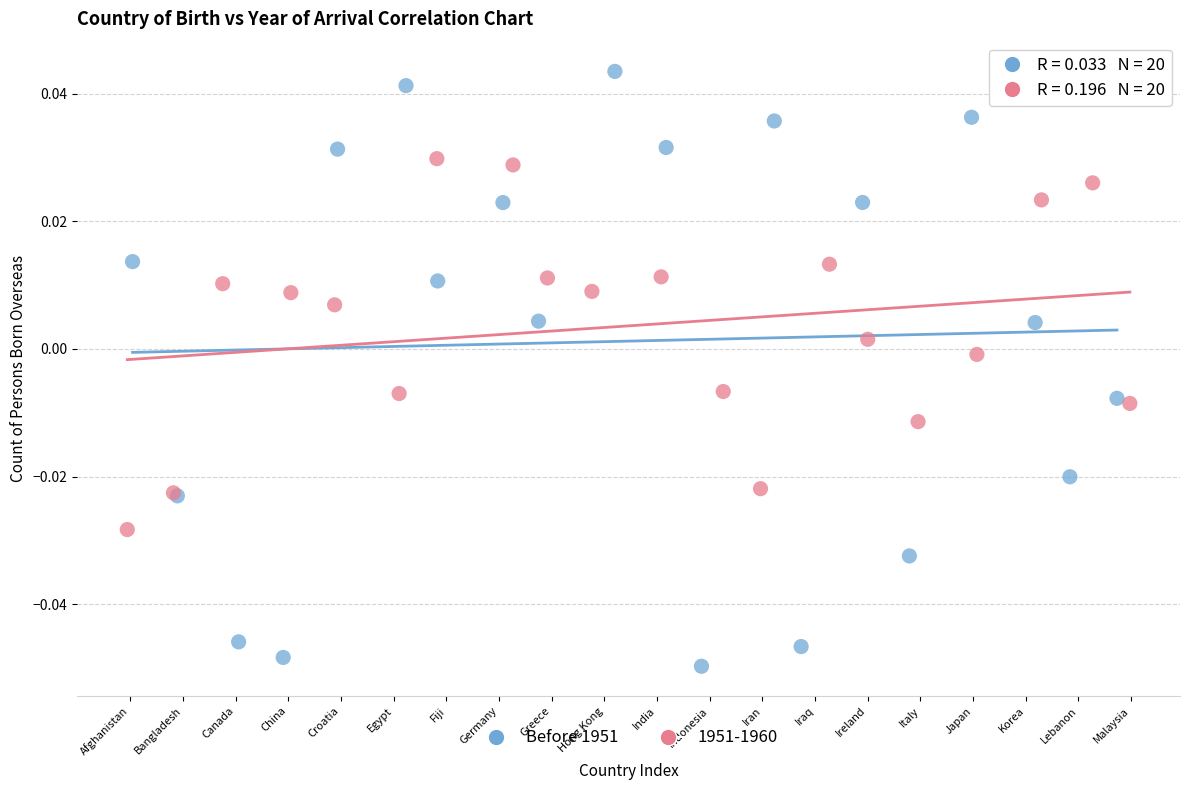

Which series has the largest Y range (max minus min)?

Before 1951